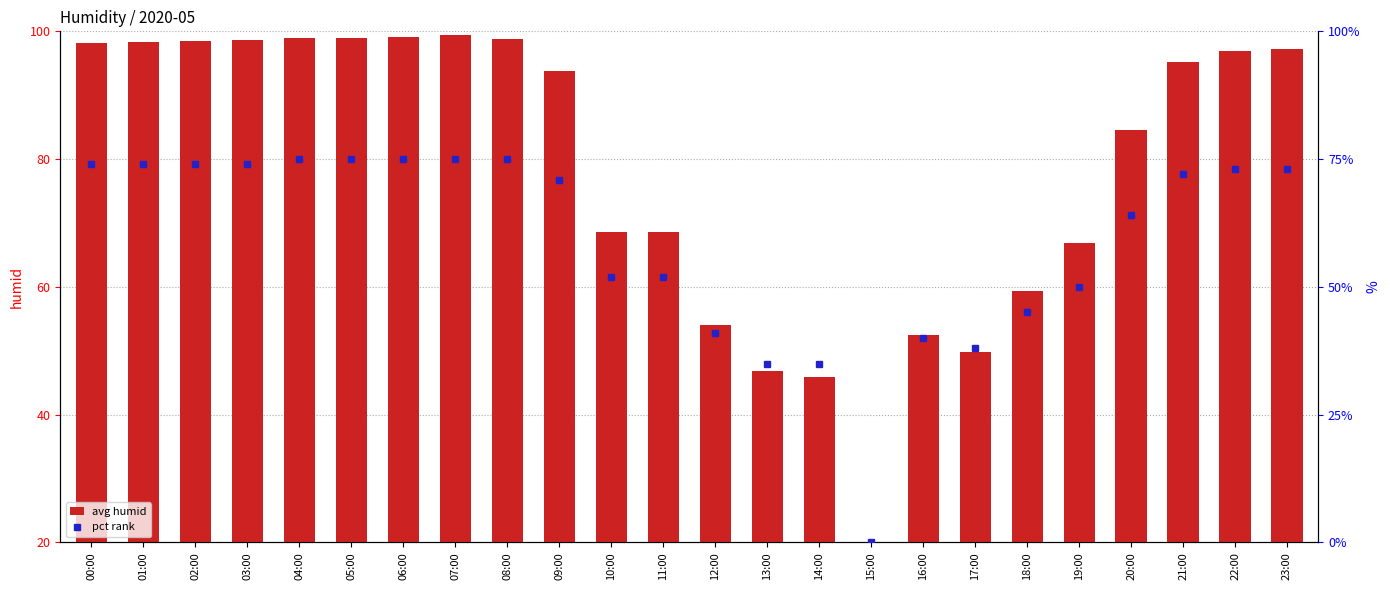

What is the difference between the pct rank values at 07:00 and 21:00?

3.0